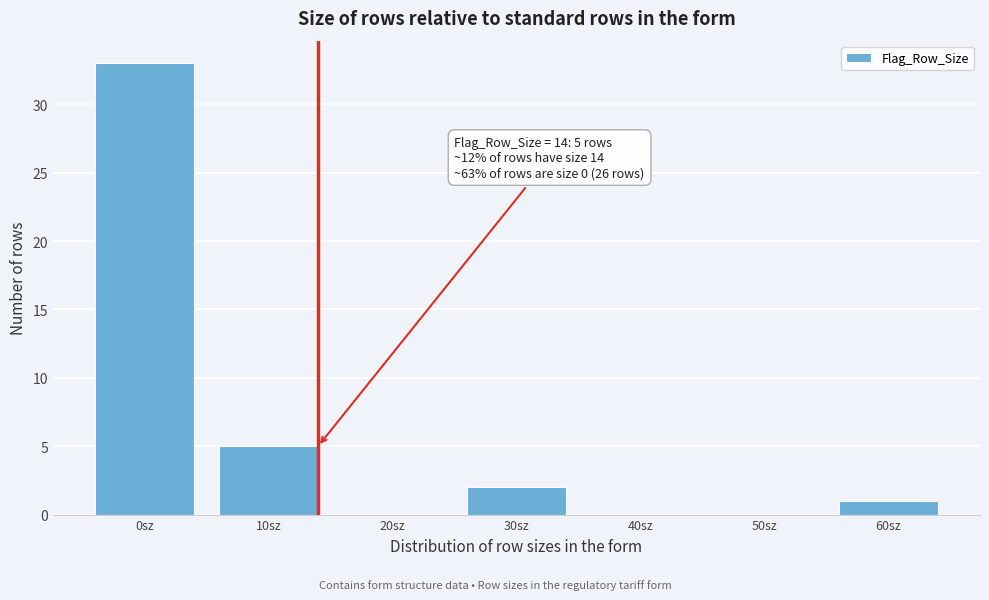

Reading right to left, transcribe all the data shown in this chart.

60sz=1	50sz=0	40sz=0	30sz=2	20sz=0	10sz=5	0sz=33